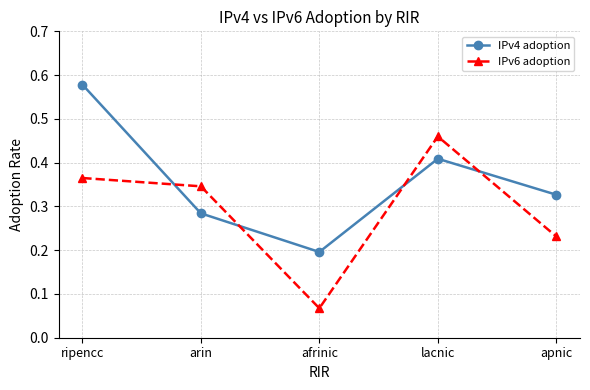

Which series has the widest spread of values?

IPv6 adoption